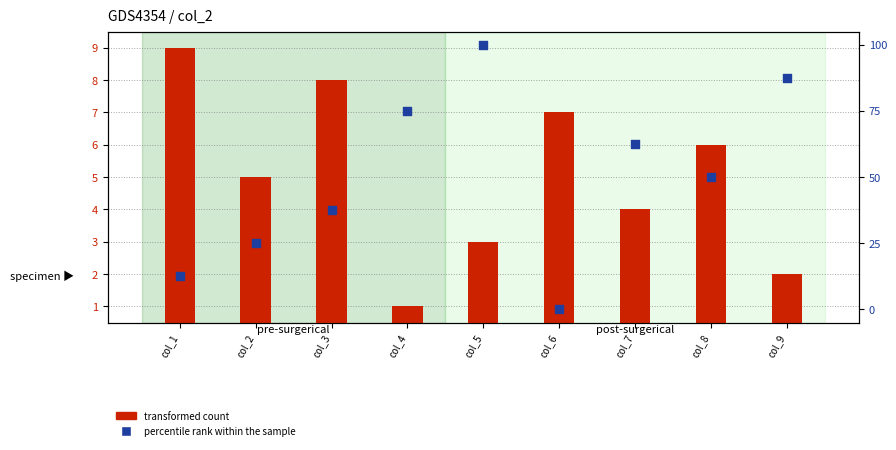

Which series reaches the maximum Y coordinate?

percentile rank within the sample